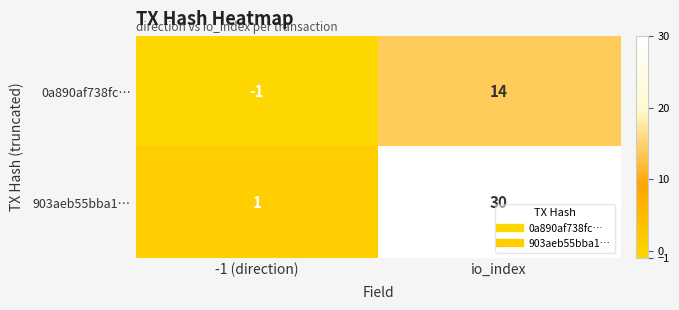

Between -1 (direction) and io_index, which series saw the biggest shift?

903aeb55bba1…